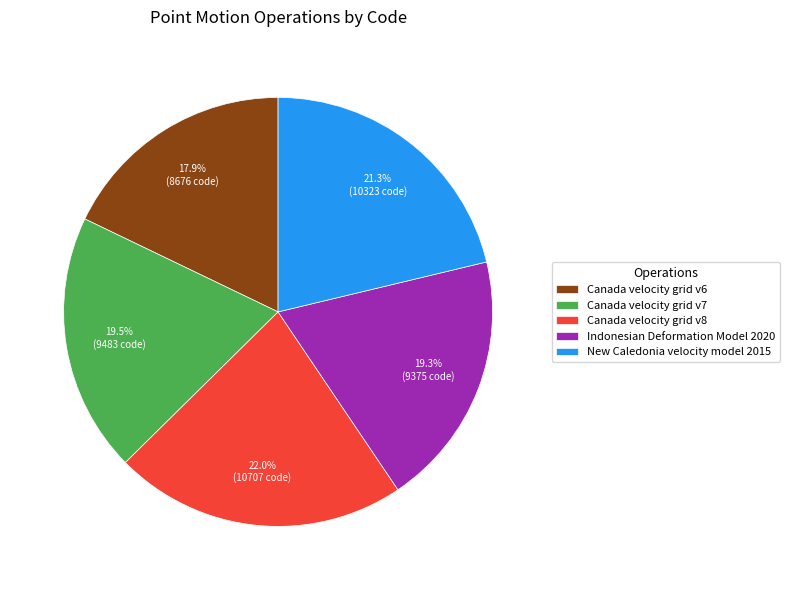

What is the ratio of the value at Canada velocity grid v6 to the value at Indonesian Deformation Model 2020?

0.9